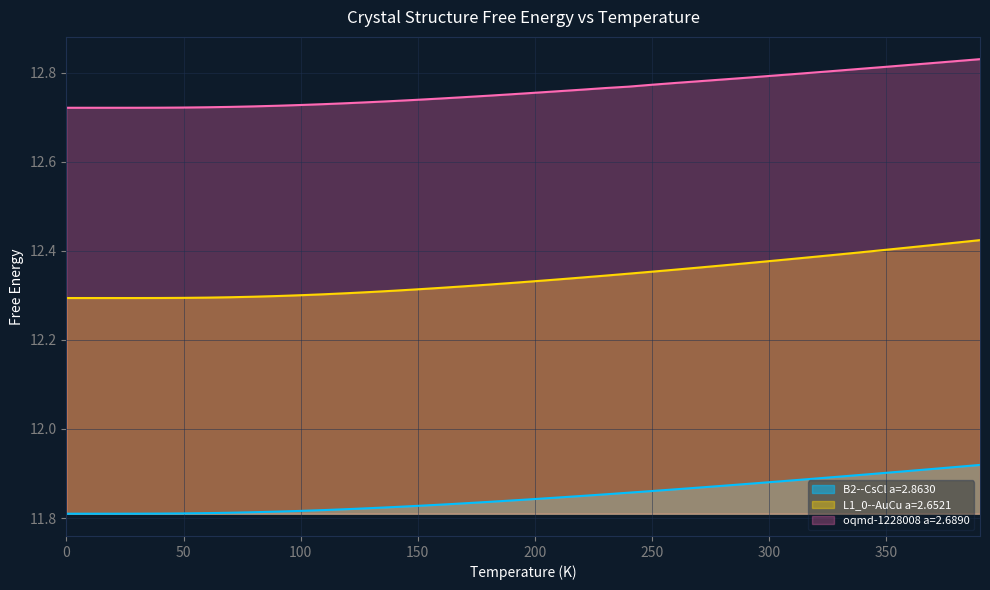

At which label does oqmd-1228008 a=2.6890 reach its minimum?

10